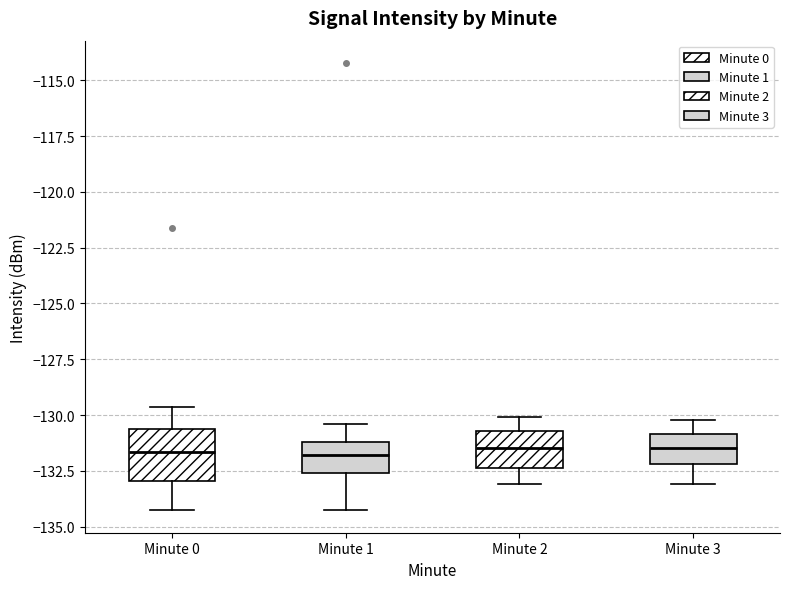

Reading left to right, transcribe this box plot: for each box, give where its median line is, the range the box spans, and where its two whiskers end, as read against the y-axis. The values are not printed on the chart, so give them approximately, as read against the axis.

Minute 0: median -131.5, box -133.0 to -130.5, whiskers -134.0 to -129.5
Minute 1: median -132.0, box -132.5 to -131.0, whiskers -134.5 to -130.5
Minute 2: median -131.5, box -132.5 to -130.5, whiskers -133.0 to -130.0
Minute 3: median -131.5, box -132.0 to -131.0, whiskers -133.0 to -130.0